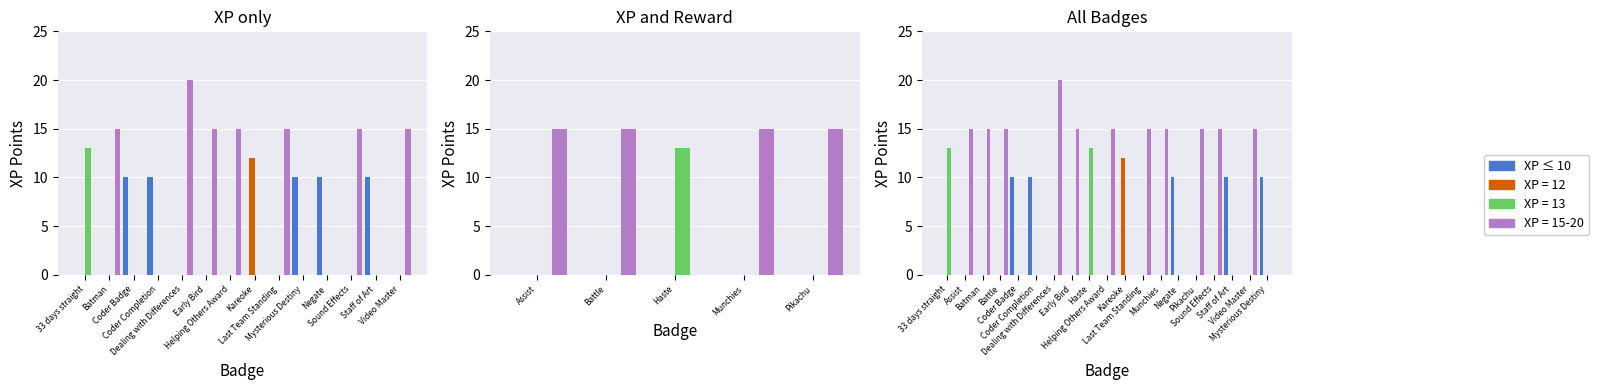

What is the label of the 14th bar from the left?

Video Master